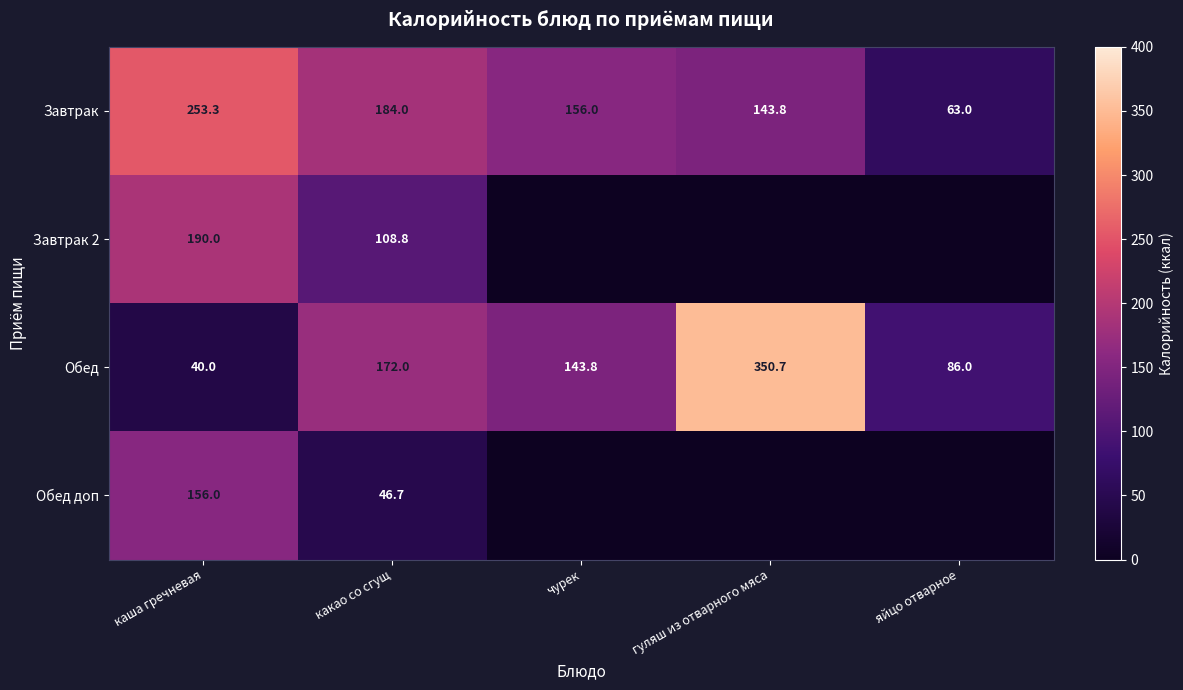

What is the maximum value for Завтрак?

253.3